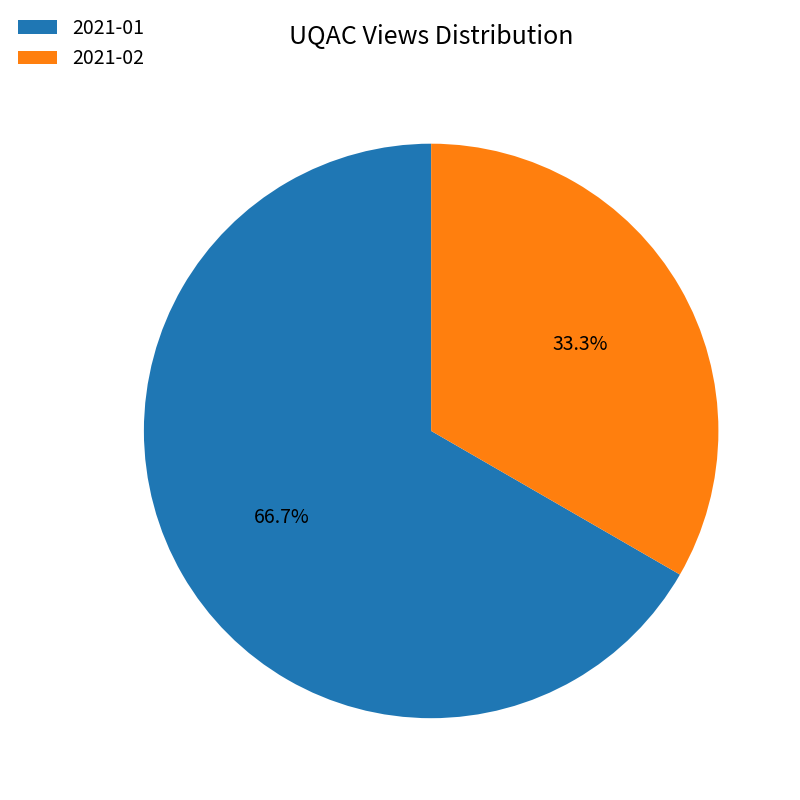

Which slice represents more than half of the pie?

2021-01